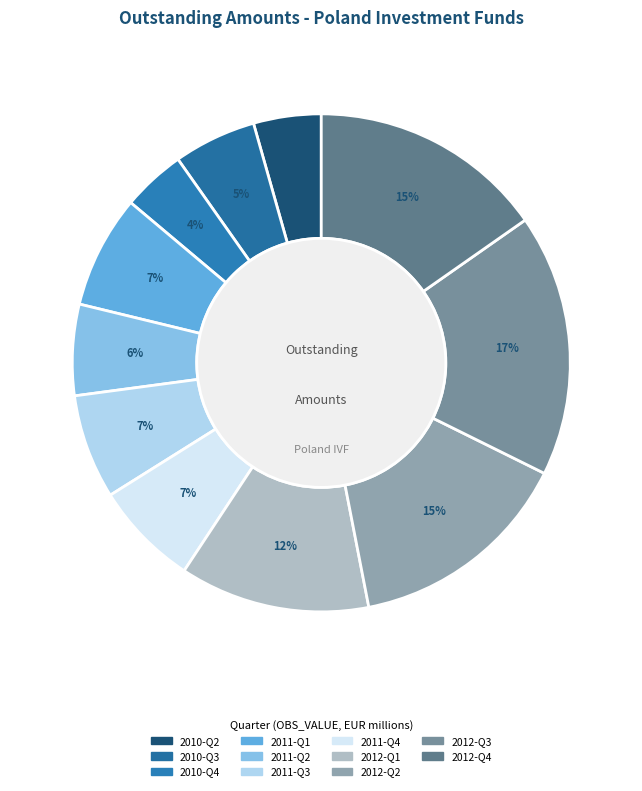

To the nearest percent, what portion does 2012-Q3 represent?

17%